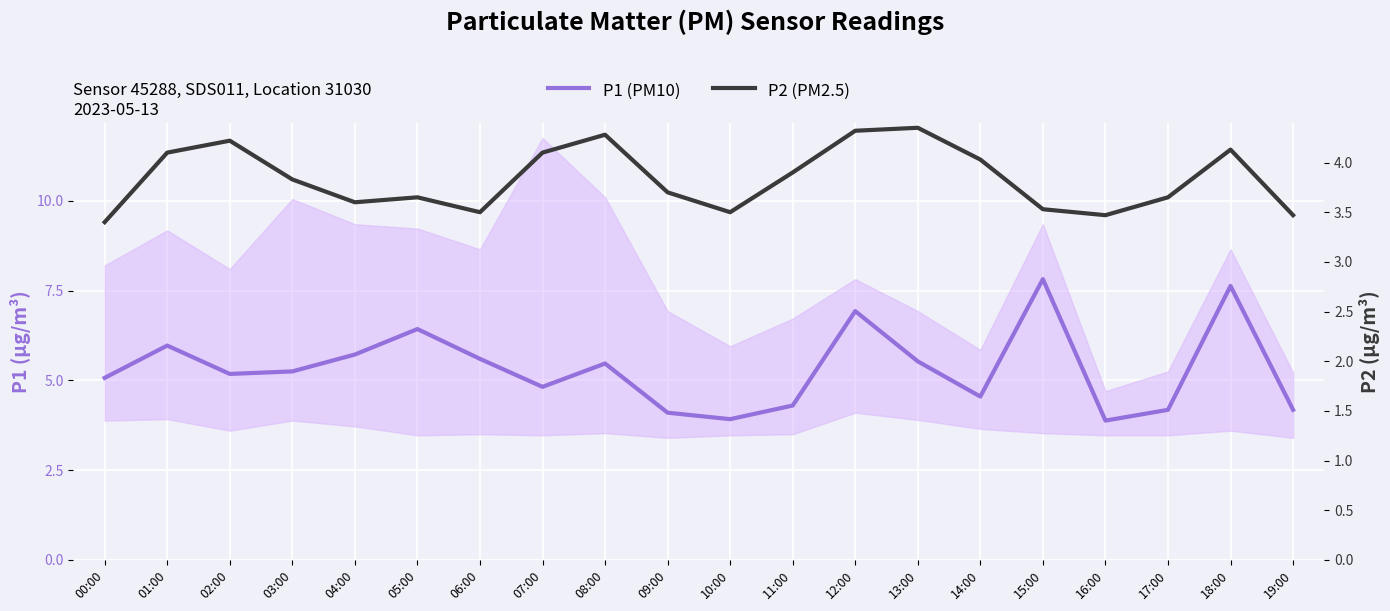

How many series are shown in this chart?

2